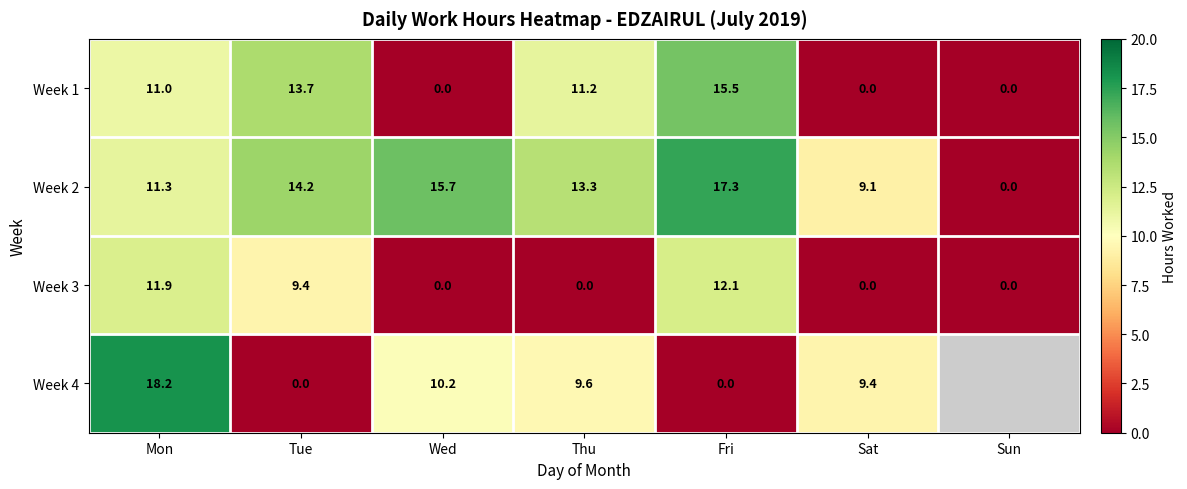

Which category has the highest value in the Week 2 series?

Fri